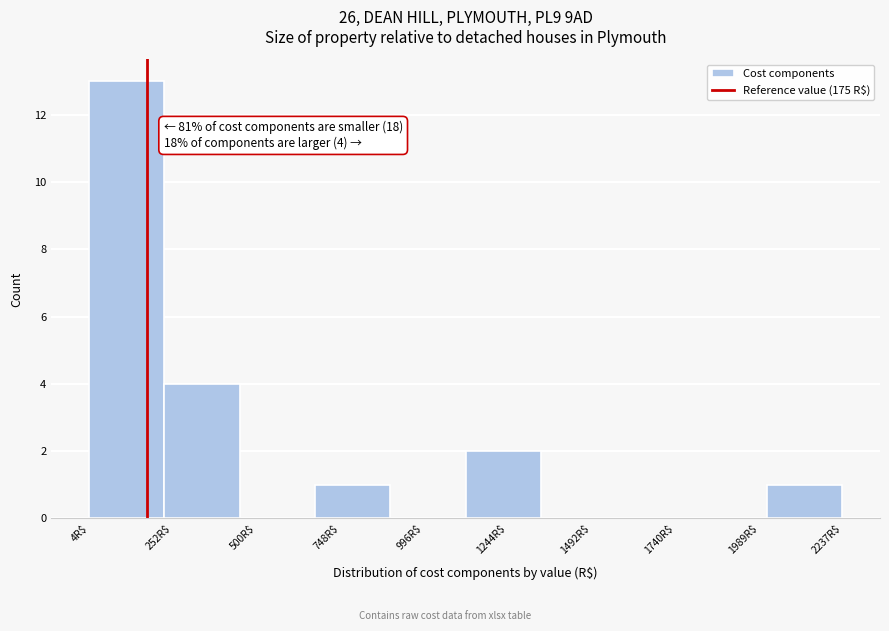

Which range on the x-axis has the tallest bar?

0 to 250